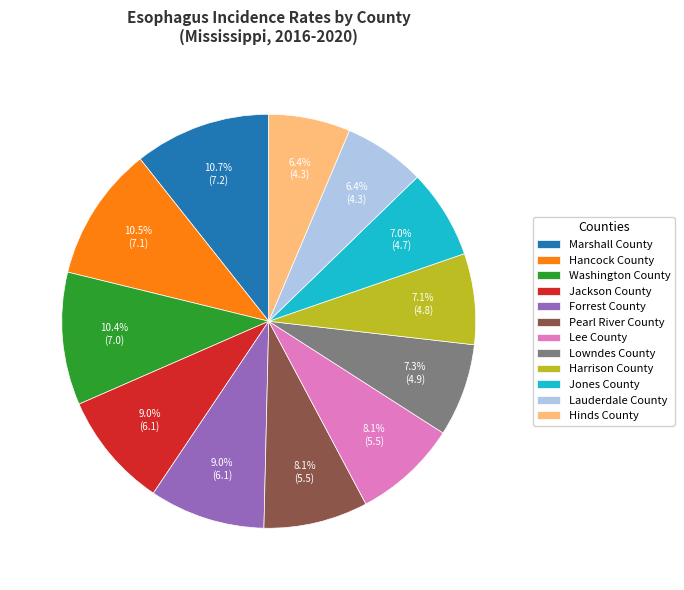

Approximately how many times larger is the value at Lauderdale County compared to Lowndes County?

0.9